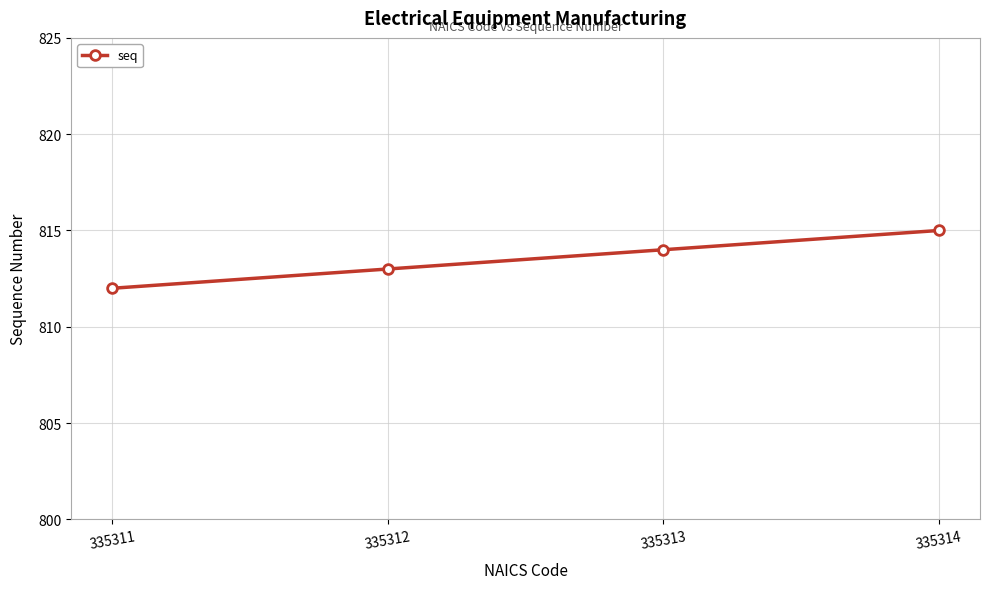

Rank the categories by value from lowest to highest.

335311, 335312, 335313, 335314